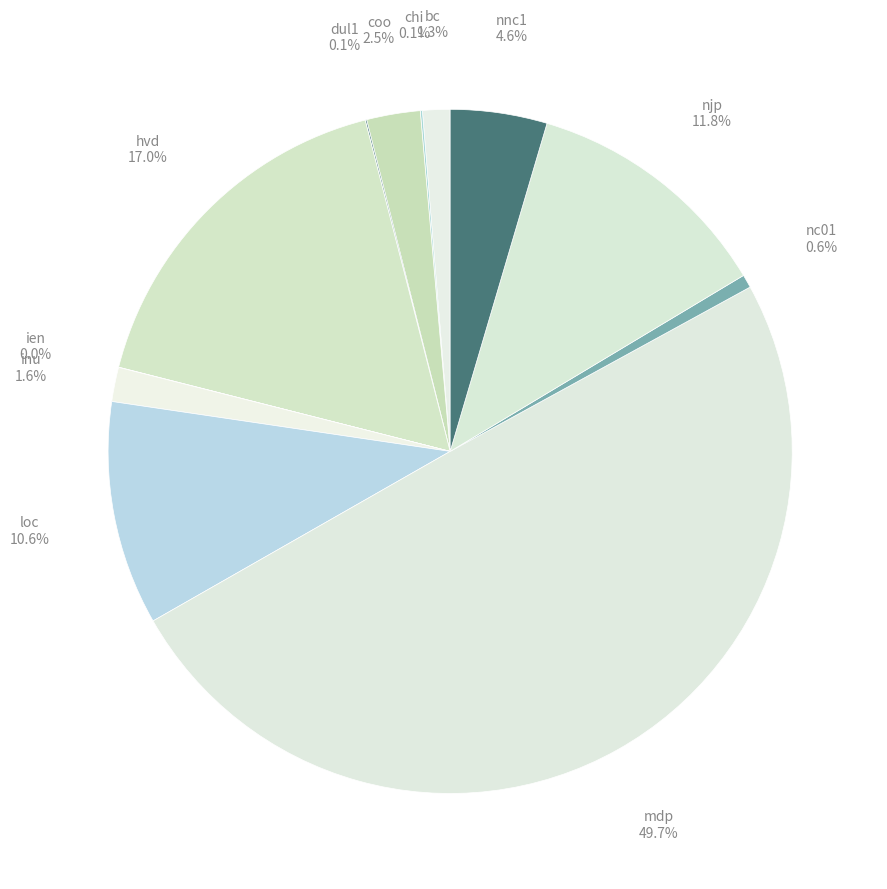

How many segments does this pie chart have?

12